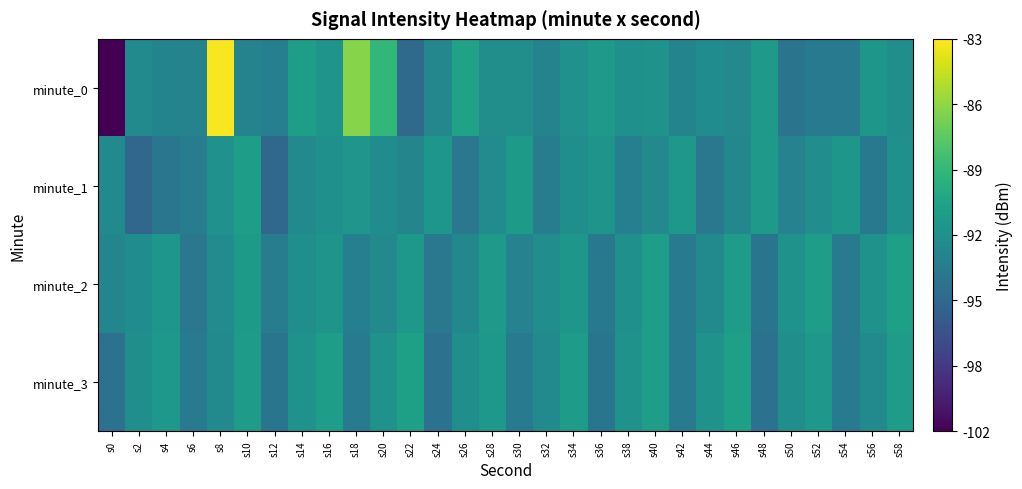

Reading left to right, list all the values displayed in this chart.

minute_0: s0=-101.5	s2=-92.7	s4=-93.1	s6=-93.2	s8=-83.2	s10=-93.2	s12=-93.5	s14=-91.2	s16=-91.9	s18=-86.3	s20=-89.3	s22=-95.1	s24=-92.9	s26=-90.8	s28=-92.4	s30=-92.3	s32=-93.2	s34=-92.2	s36=-91.6	s38=-92.2	s40=-92.0	s42=-93.1	s44=-92.5	s46=-92.8	s48=-91.5	s50=-94.4	s52=-93.8	s54=-93.8	s56=-91.7	s58=-92.3
minute_1: s0=-92.7	s2=-95.4	s4=-94.2	s6=-93.7	s8=-92.2	s10=-91.2	s12=-95.2	s14=-92.7	s16=-92.2	s18=-91.9	s20=-92.5	s22=-93.1	s24=-91.8	s26=-94.2	s28=-92.6	s30=-91.4	s32=-93.7	s34=-92.3	s36=-91.9	s38=-93.5	s40=-92.8	s42=-91.6	s44=-94.1	s46=-92.9	s48=-91.5	s50=-93.3	s52=-92.4	s54=-91.7	s56=-94.0	s58=-92.2
minute_2: s0=-93.0	s2=-92.5	s4=-91.8	s6=-94.2	s8=-92.6	s10=-91.4	s12=-93.7	s14=-92.3	s16=-91.9	s18=-93.5	s20=-92.8	s22=-91.6	s24=-94.1	s26=-92.9	s28=-91.5	s30=-93.3	s32=-92.4	s34=-91.7	s36=-94.0	s38=-92.2	s40=-91.1	s42=-93.9	s44=-92.7	s46=-91.3	s48=-94.3	s50=-92.0	s52=-91.2	s54=-93.8	s56=-92.1	s58=-91.0
minute_3: s0=-94.5	s2=-92.3	s4=-91.6	s6=-93.9	s8=-92.7	s10=-91.3	s12=-94.3	s14=-92.0	s16=-91.2	s18=-93.8	s20=-92.1	s22=-91.0	s24=-94.5	s26=-92.3	s28=-91.6	s30=-93.9	s32=-92.7	s34=-91.3	s36=-94.3	s38=-92.0	s40=-91.2	s42=-93.8	s44=-92.1	s46=-91.0	s48=-94.5	s50=-92.3	s52=-91.6	s54=-93.9	s56=-92.7	s58=-91.3